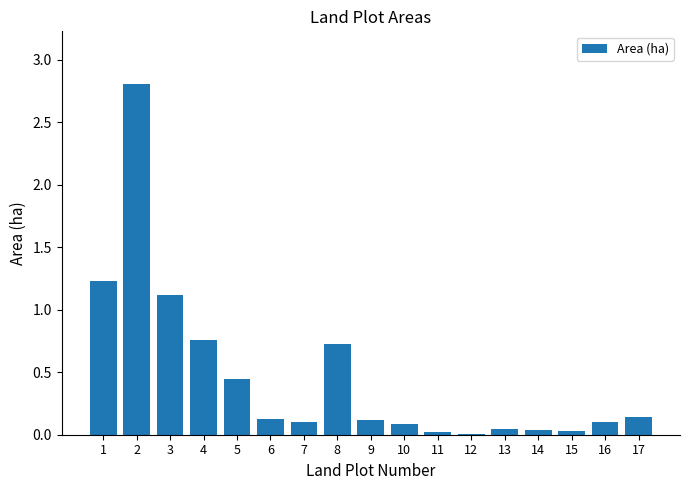

What is the change in value from 2 to 8?

-2.1